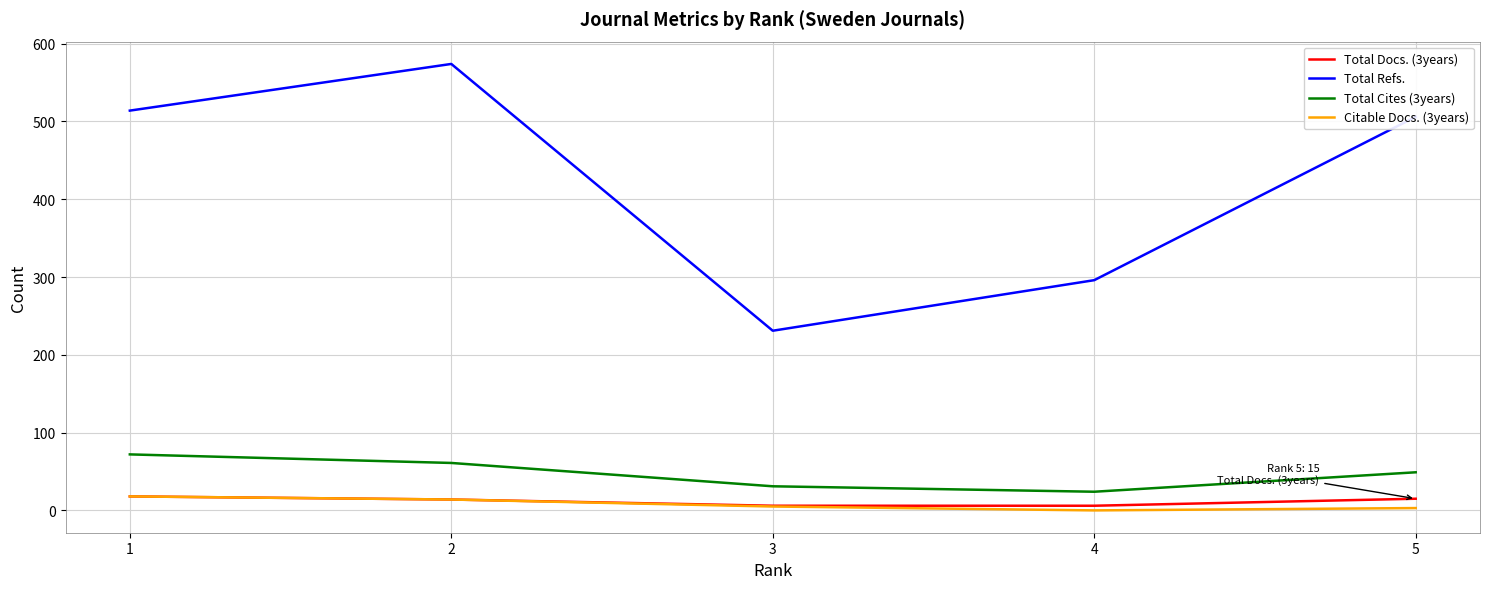

Between 1 and 4, which series saw the biggest shift?

Total Refs.